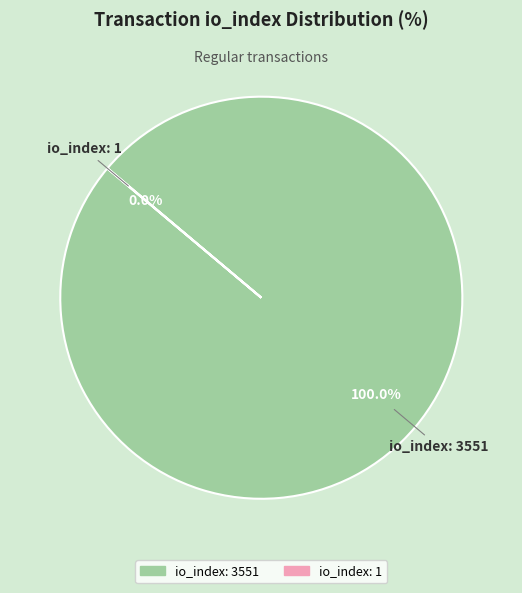

Does any single category account for the majority?

Yes